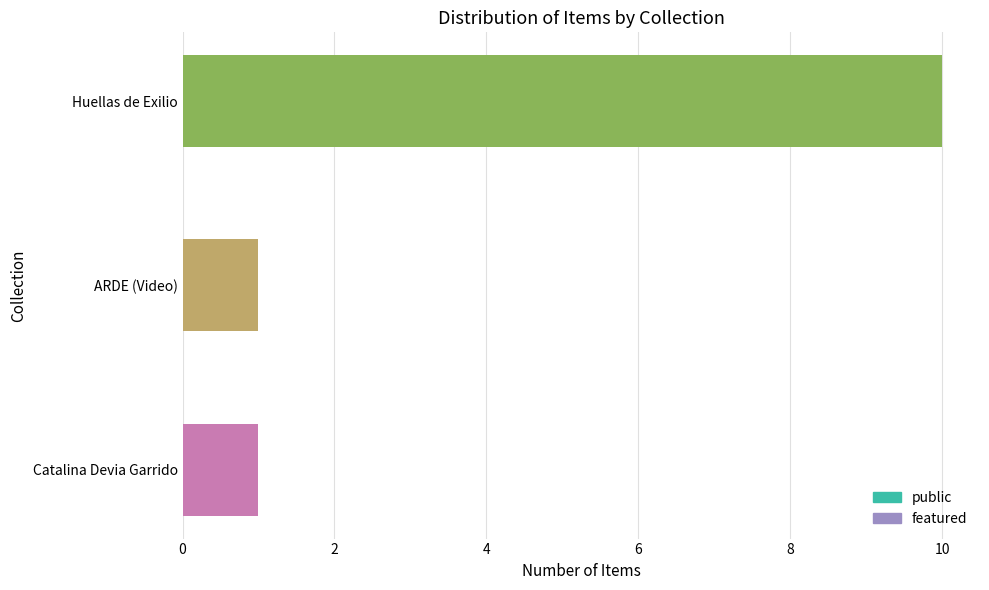

What is the value of the public bar at the 1st from the left?

1